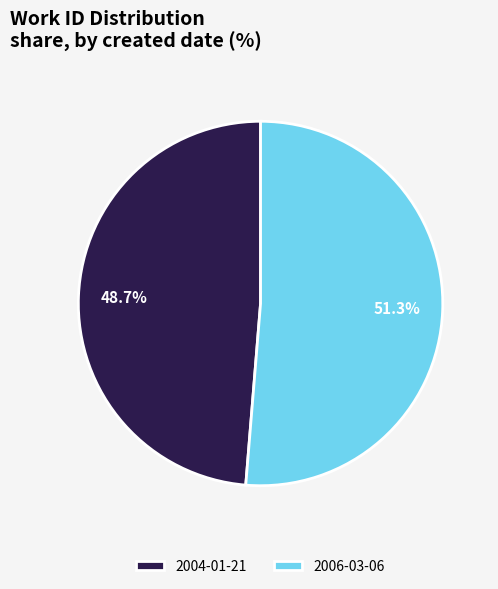

To the nearest percent, what is the average slice percentage?

50%